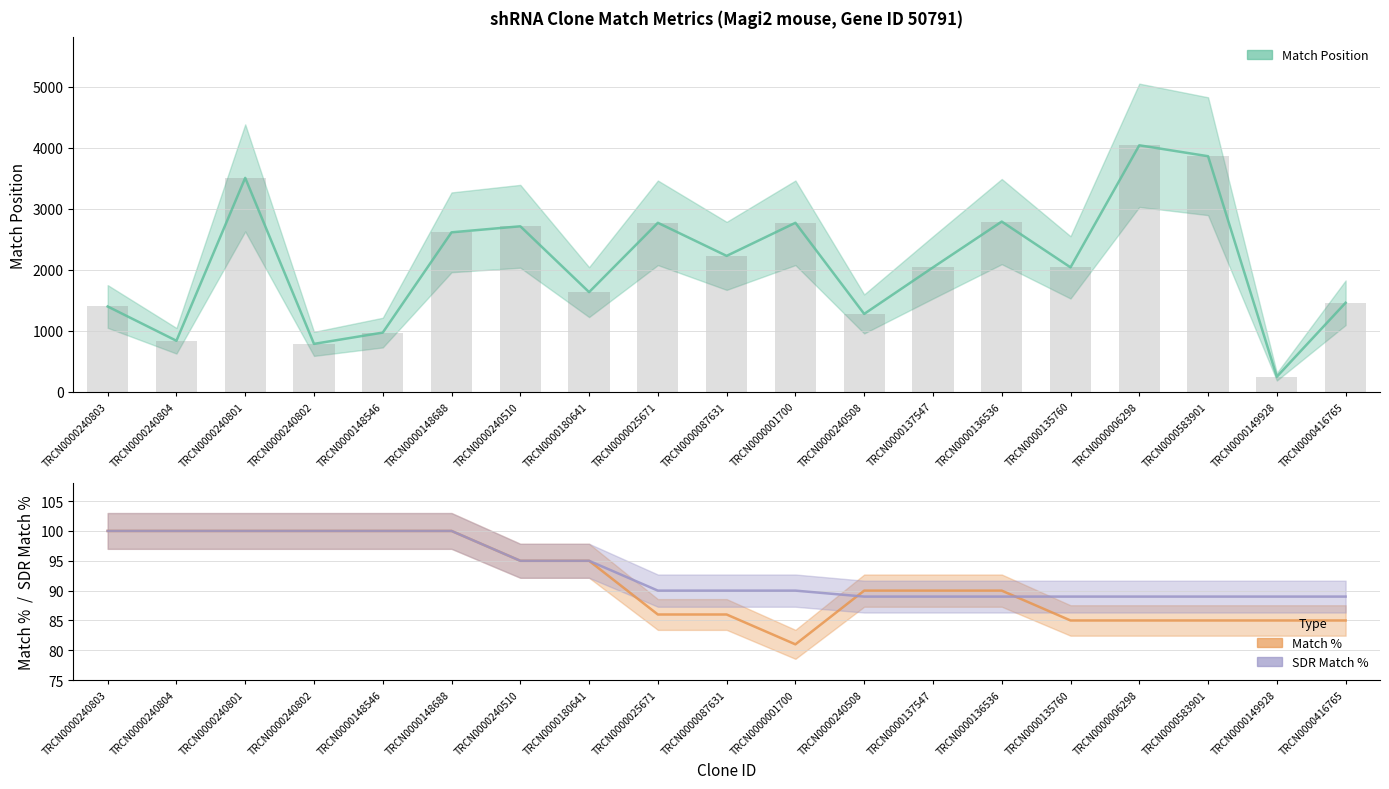

Between TRCN0000137547 and TRCN0000136536, which series saw the biggest shift?

Match Position